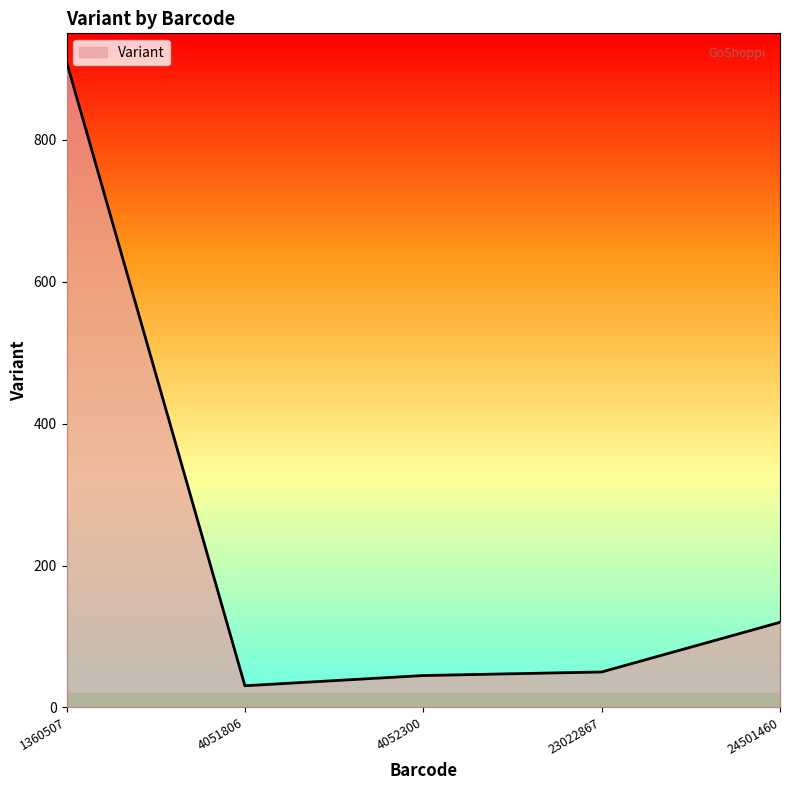

Read the value at 4051806.

30.6